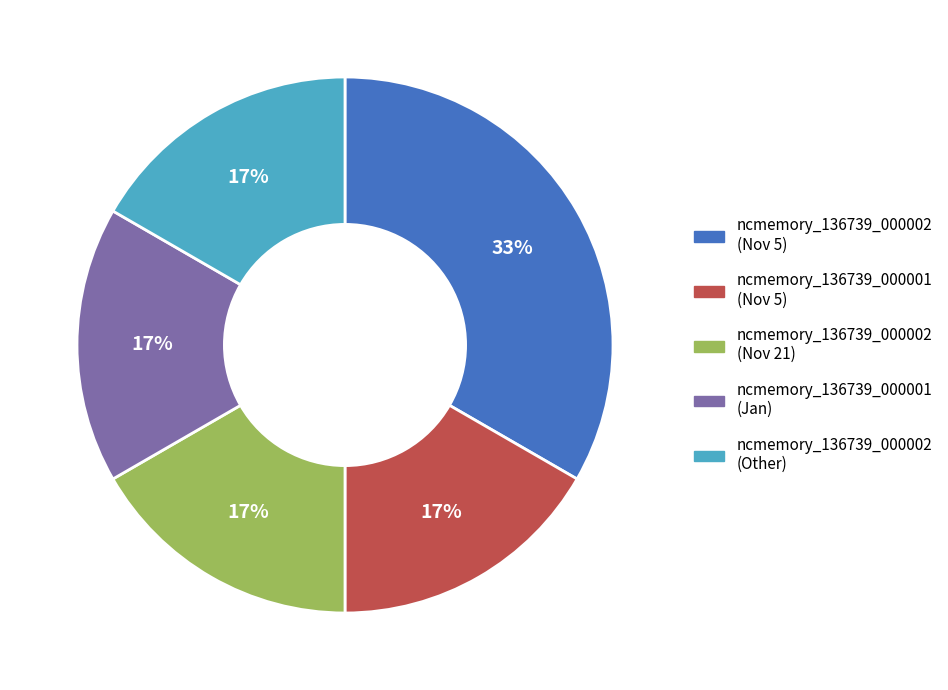

Which slice is the largest?

ncmemory_136739_000002 (Nov 5)